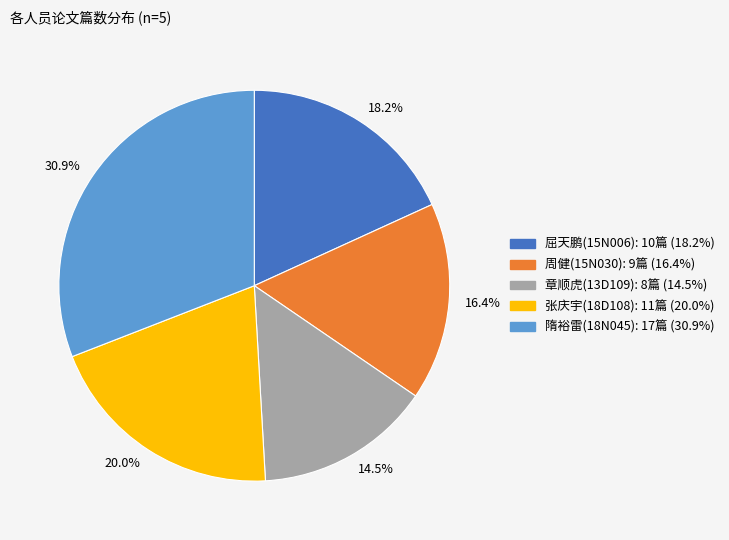

Combined, do 16.4% and 20.0% account for over 50%?

No